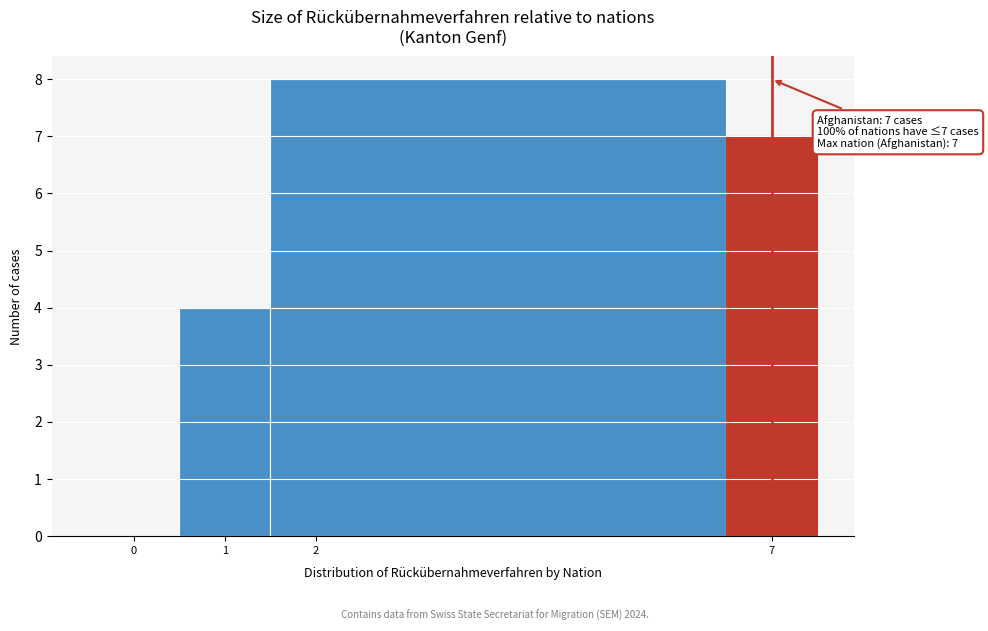

Over which range of the x-axis is the bar tallest?

1.5 to 6.5